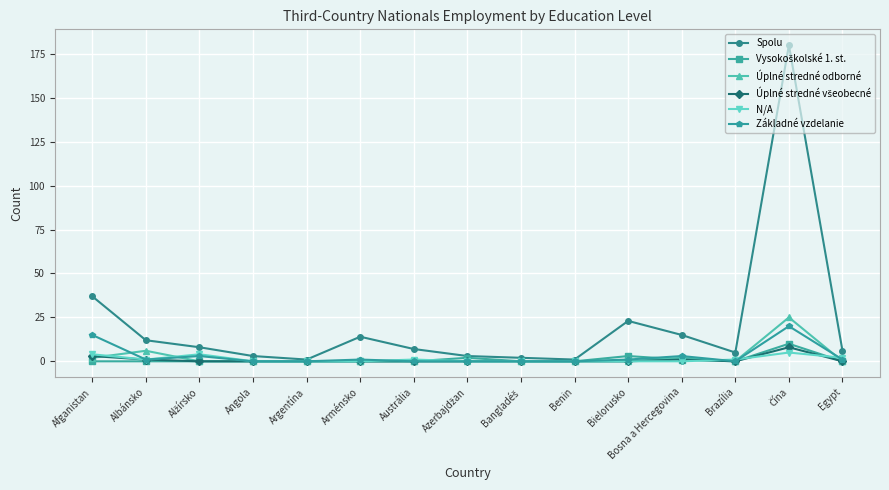

Between which two adjacent categories do Základné vzdelanie and Úplné stredné odborné first intersect?

Afganistan and Albánsko